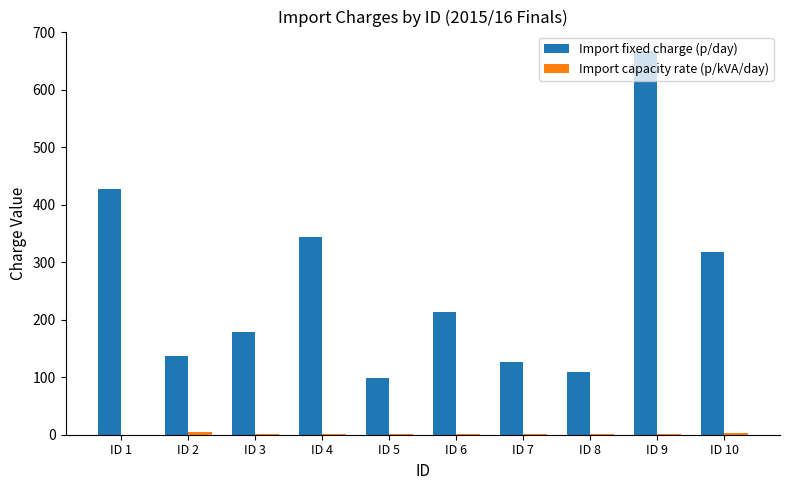

Which series changed the most between ID 3 and ID 10?

Import fixed charge (p/day)